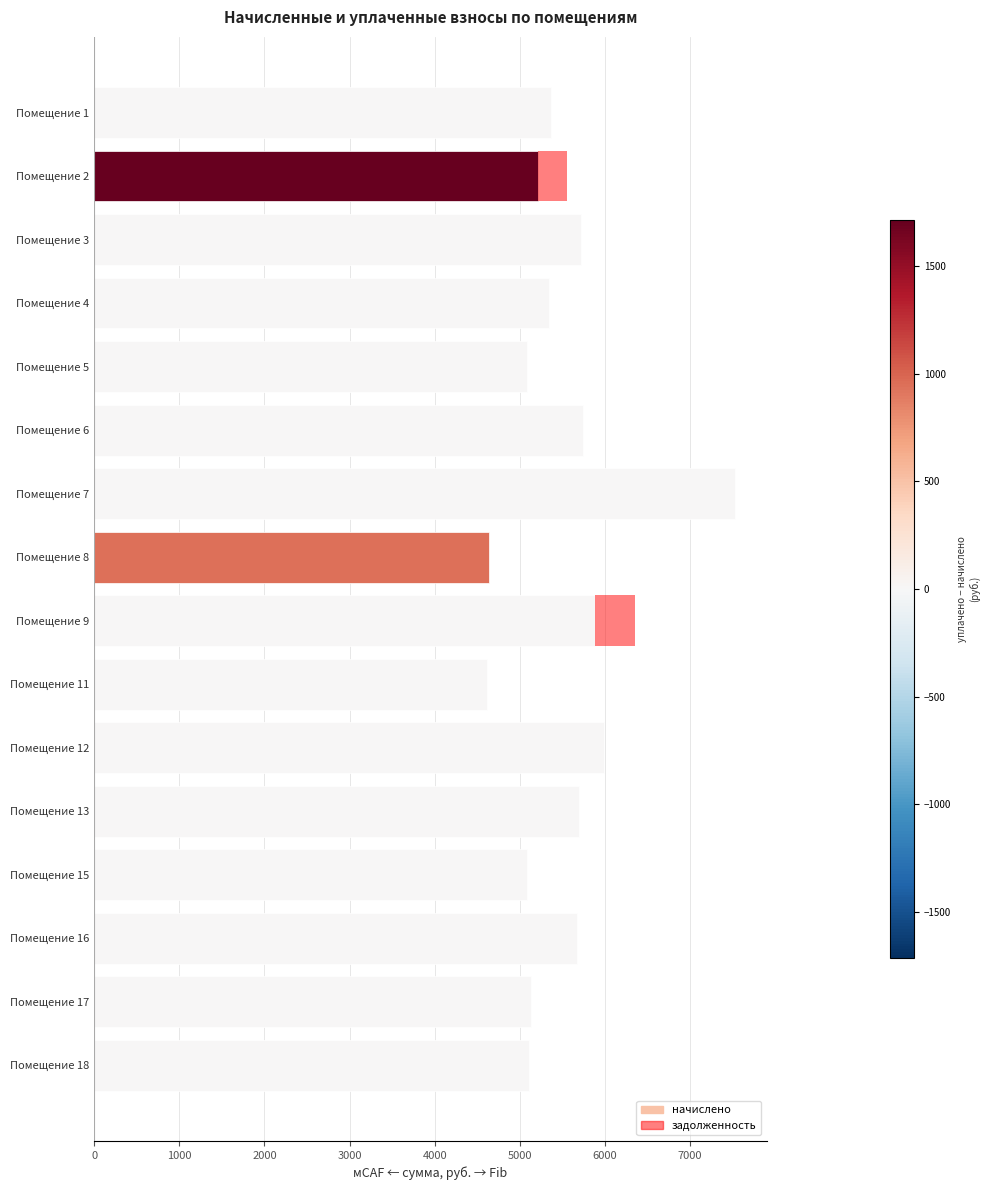

What is the highest value of the начислено series?

7522.6